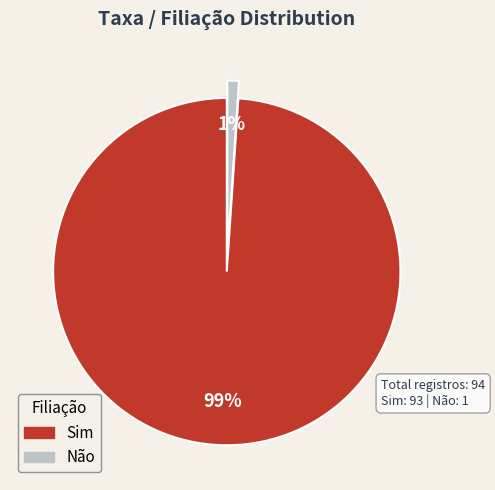

To the nearest percent, what is the difference between the largest and smallest slice percentages?

98%